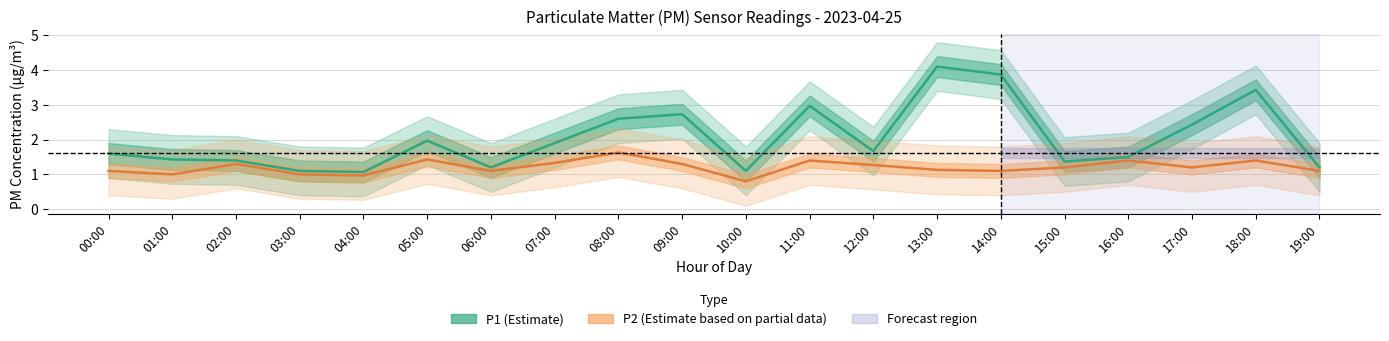

Which series changed the most between 08:00 and 18:00?

P1 (Estimate)